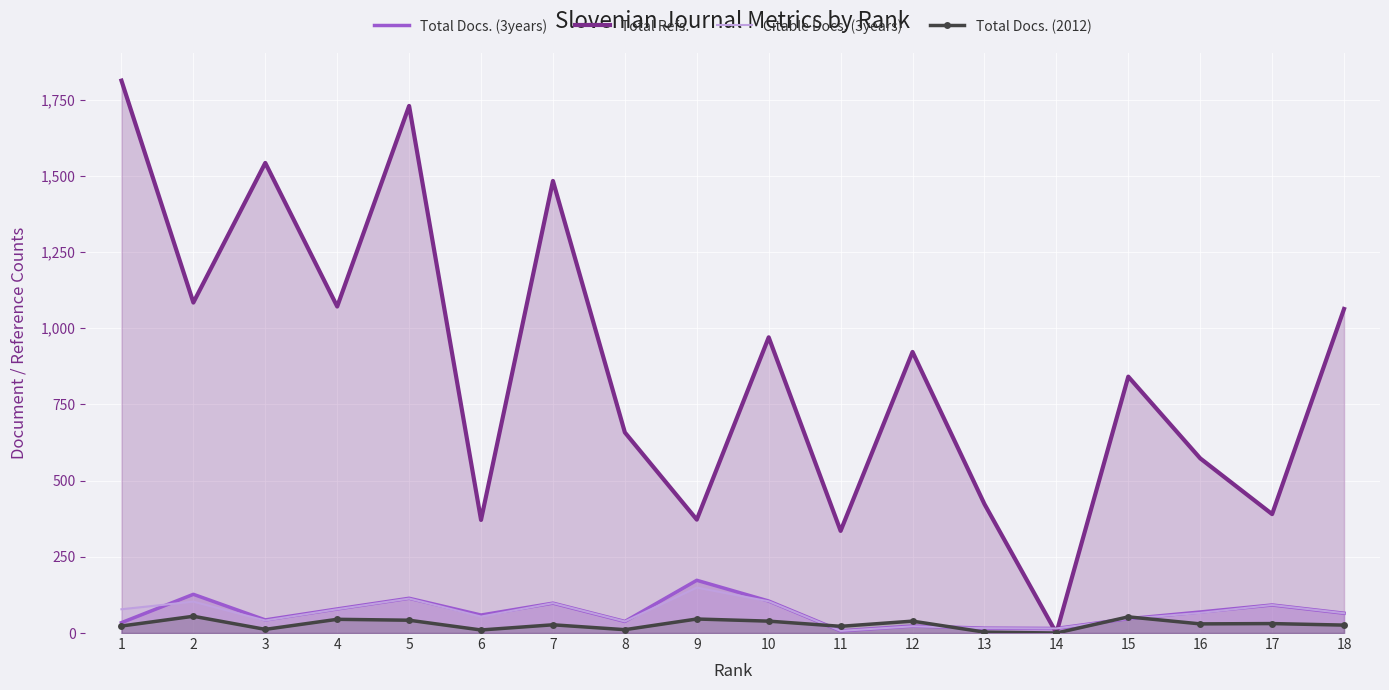

Reading left to right, list all the values displayed in this chart.

Total Docs. (3years): 1=34	2=127	3=43	4=79	5=114	6=59	7=98	8=38	9=173	10=105	11=7	12=23	13=16	14=15	15=47	16=69	17=92	18=65
Total Refs.: 1=1812	2=1084	3=1542	4=1071	5=1729	6=371	7=1483	8=658	9=372	10=970	11=335	12=922	13=423	14=0	15=841	16=573	17=390	18=1063
Citable Docs. (3years): 1=78	2=103	3=41	4=78	5=113	6=54	7=98	8=38	9=149	10=104	11=7	12=22	13=16	14=15	15=47	16=66	17=92	18=65
Total Docs. (2012): 1=23	2=55	3=12	4=45	5=42	6=10	7=27	8=11	9=46	10=39	11=22	12=39	13=3	14=0	15=53	16=30	17=31	18=26